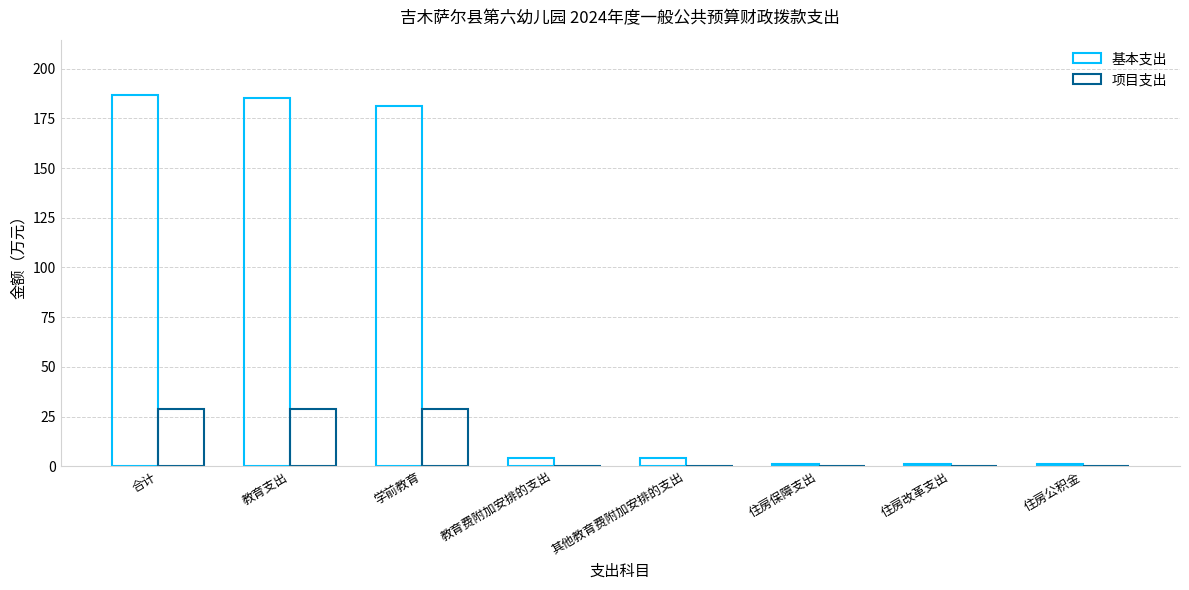

What is the label of the 5th bar from the left?

其他教育费附加安排的支出